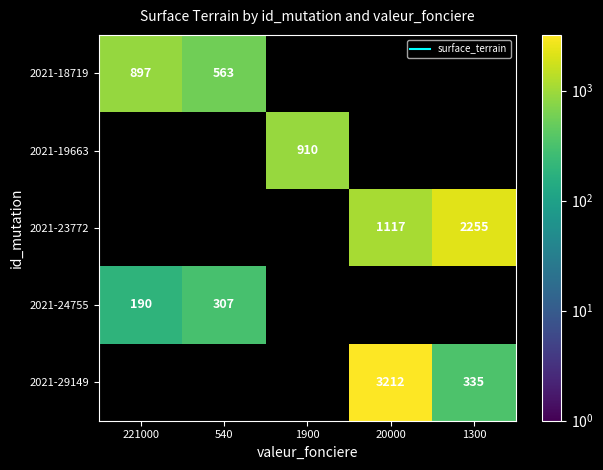

The 2021-24755 series shows 501.7 at 540. True or false?

False